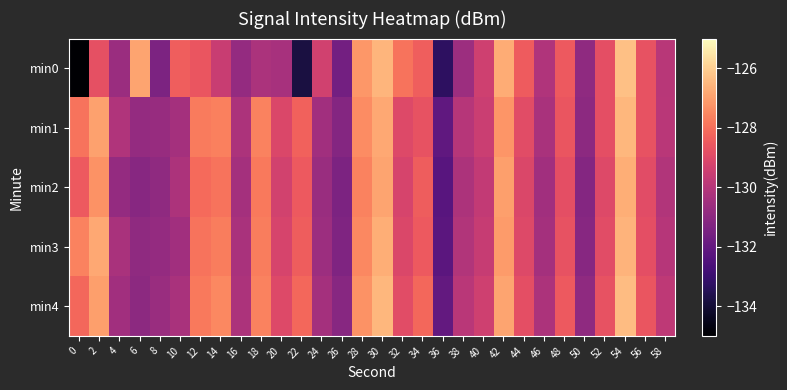

Count the number of categories in the chart.

30